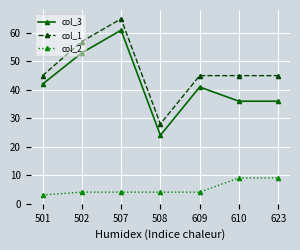

What is the difference between the highest and lowest values at 623?

36